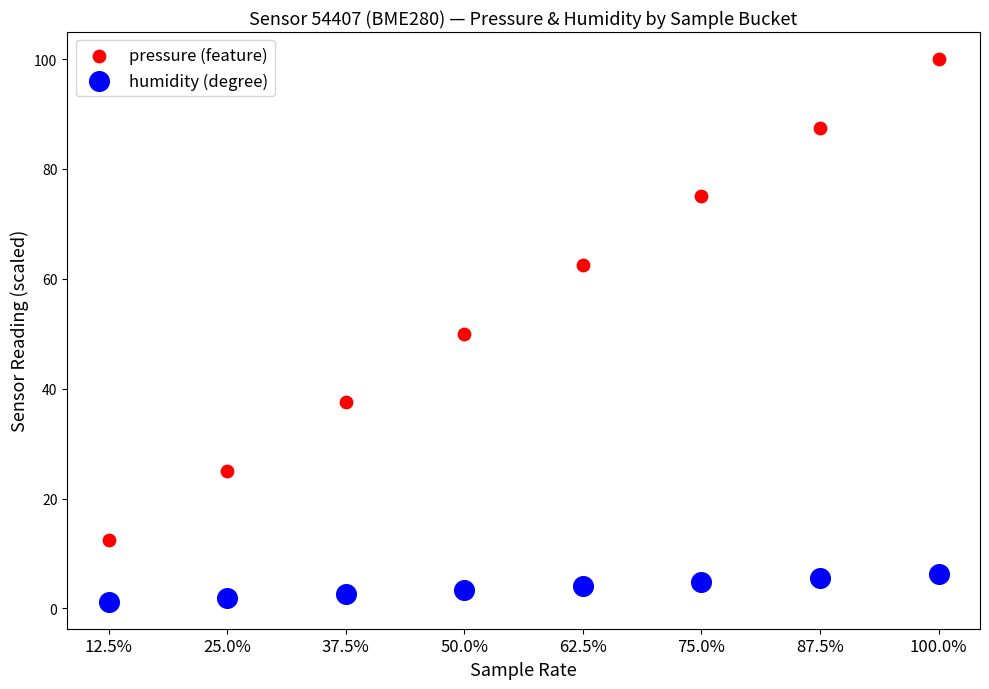

Which series contains the lowest Y value?

humidity (degree)